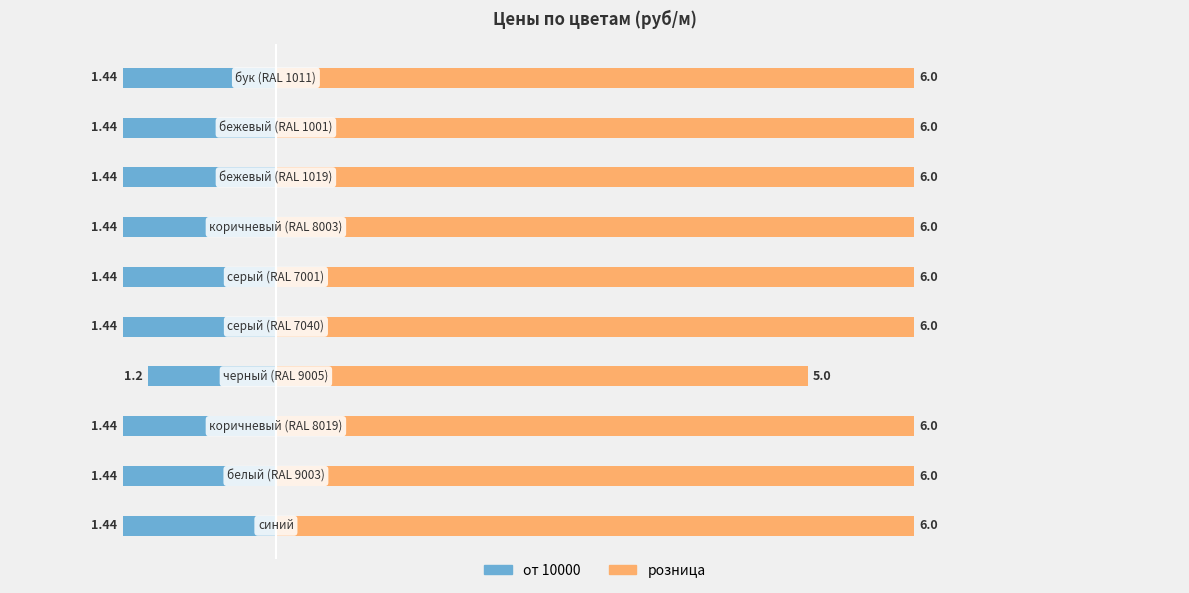

Reading right to left, extract all data points from this chart.

от 10000: 9=-1.4	8=-1.4	7=-1.4	6=-1.4	5=-1.4	4=-1.4	3=-1.2	2=-1.4	1=-1.4	0=-1.4
розница: 9=6.0	8=6.0	7=6.0	6=6.0	5=6.0	4=6.0	3=5.0	2=6.0	1=6.0	0=6.0